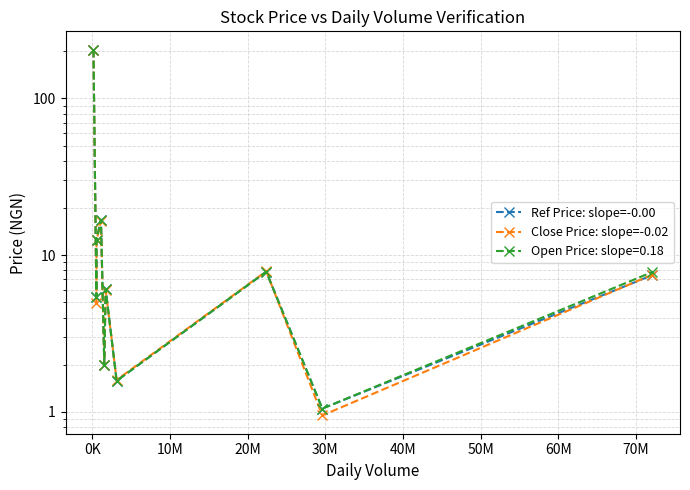

What is the smallest value displayed?

0.9